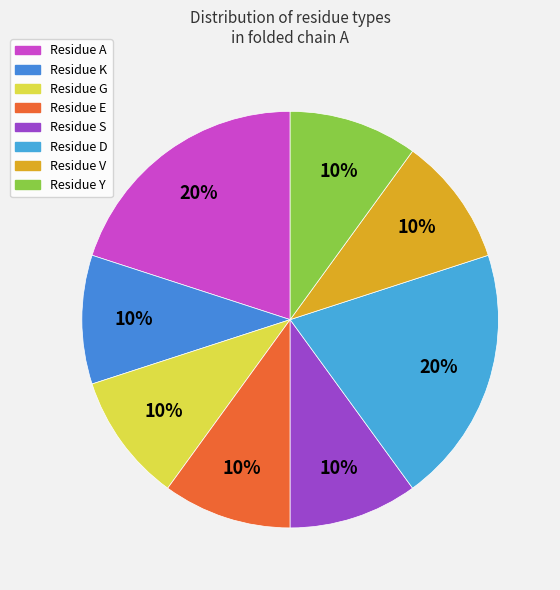

Count the number of slices in the pie.

8